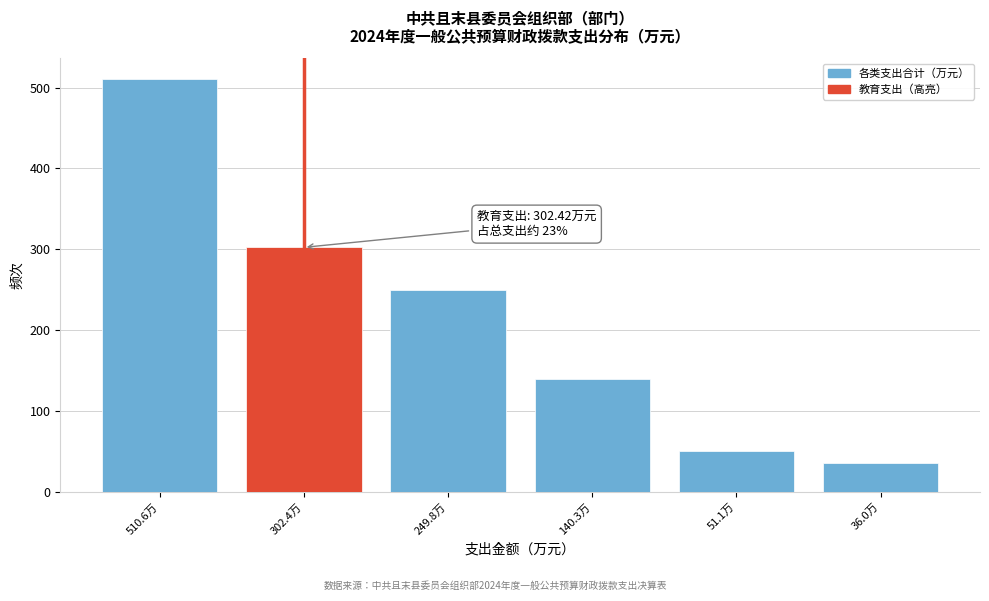

Reading left to right, extract all data points from this chart.

510.6万=510.6	302.4万=302.4	249.8万=249.8	140.3万=140.3	51.1万=51.1	36.0万=36.0